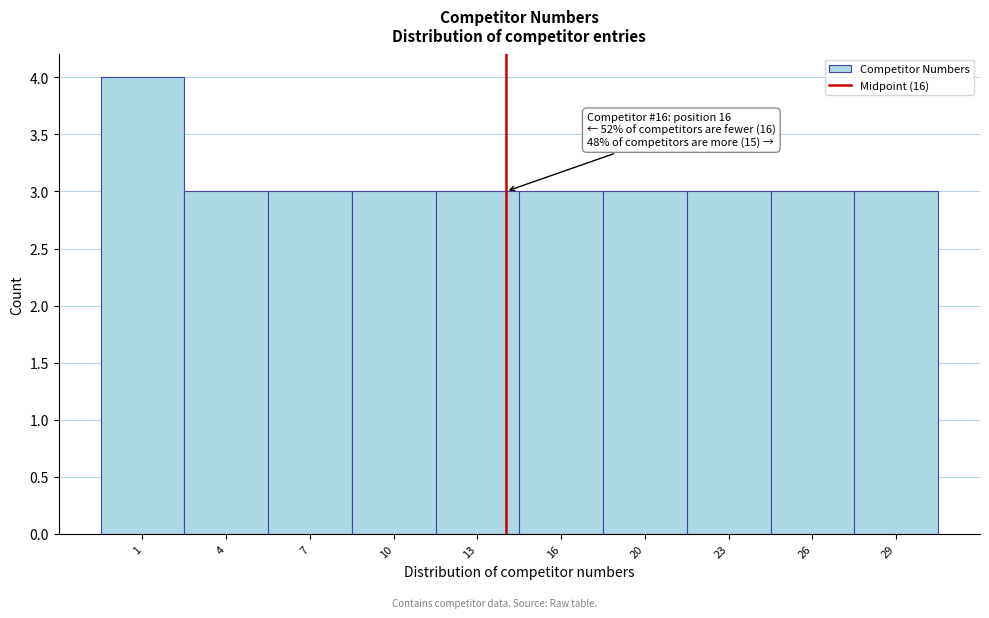

Reading left to right, what are all the values shown in this chart?

1=4	4=3	7=3	10=3	13=3	16=3	20=3	23=3	26=3	29=3